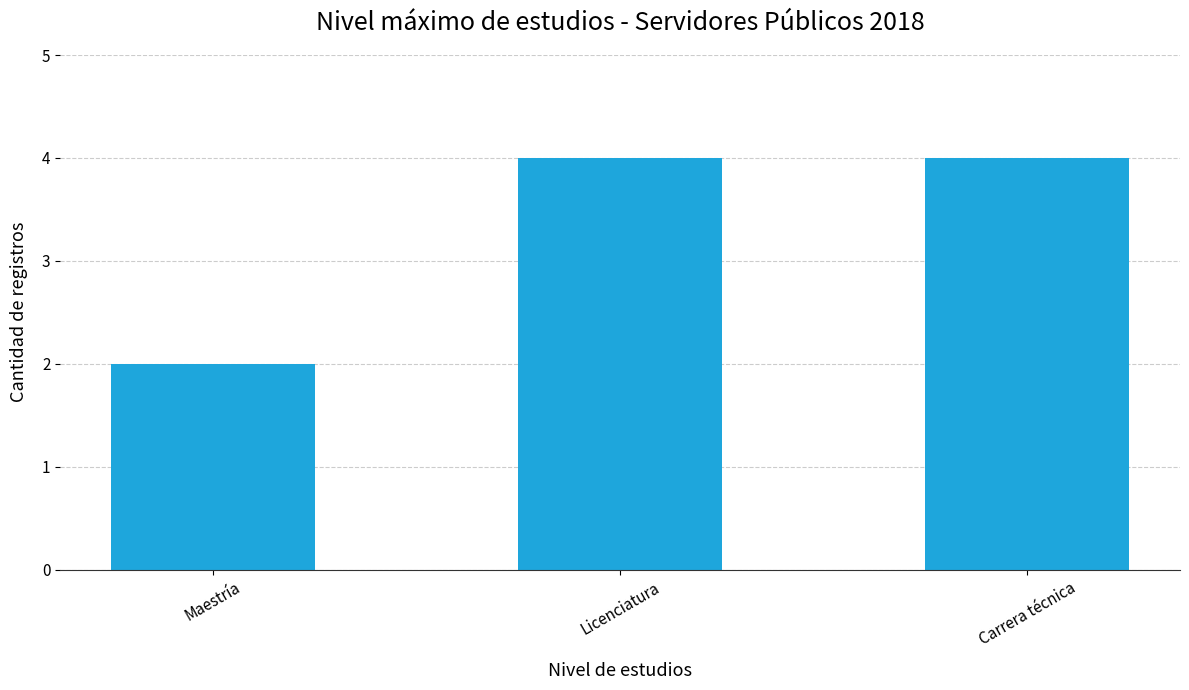

What position from the right is Carrera técnica?

1